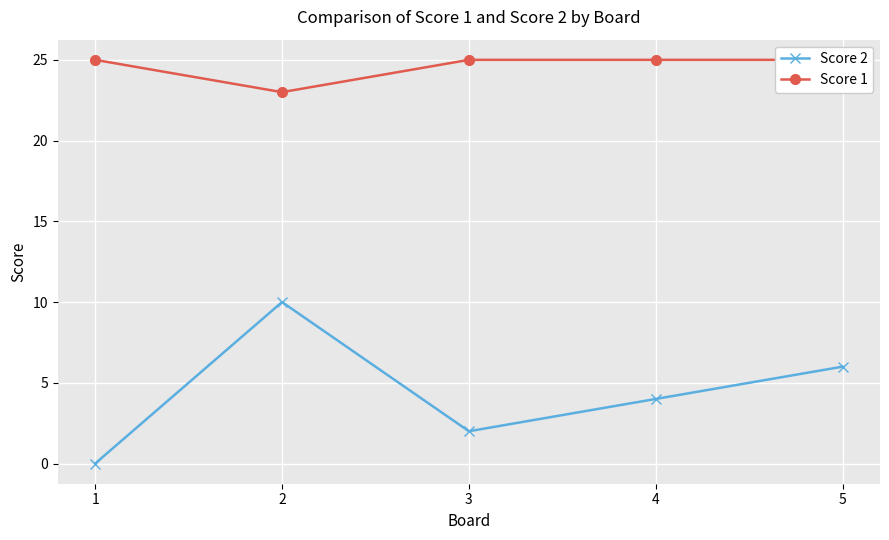

How many interior local valleys does the Score 2 series have?

1